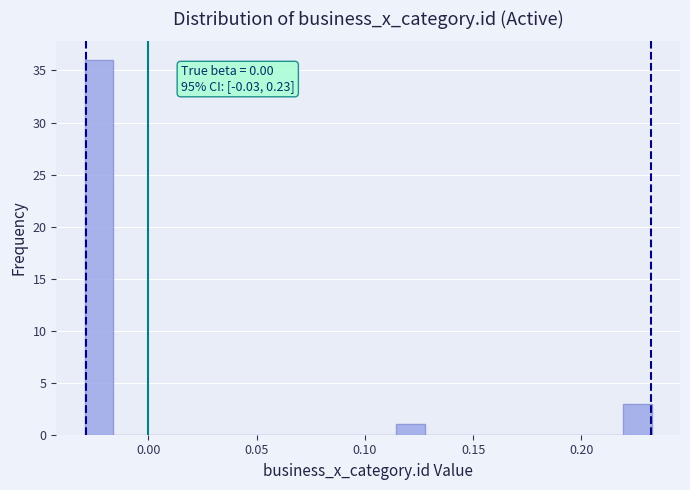

Read against the x-axis, roughly where is the centre of the tallest bar?

-0.025